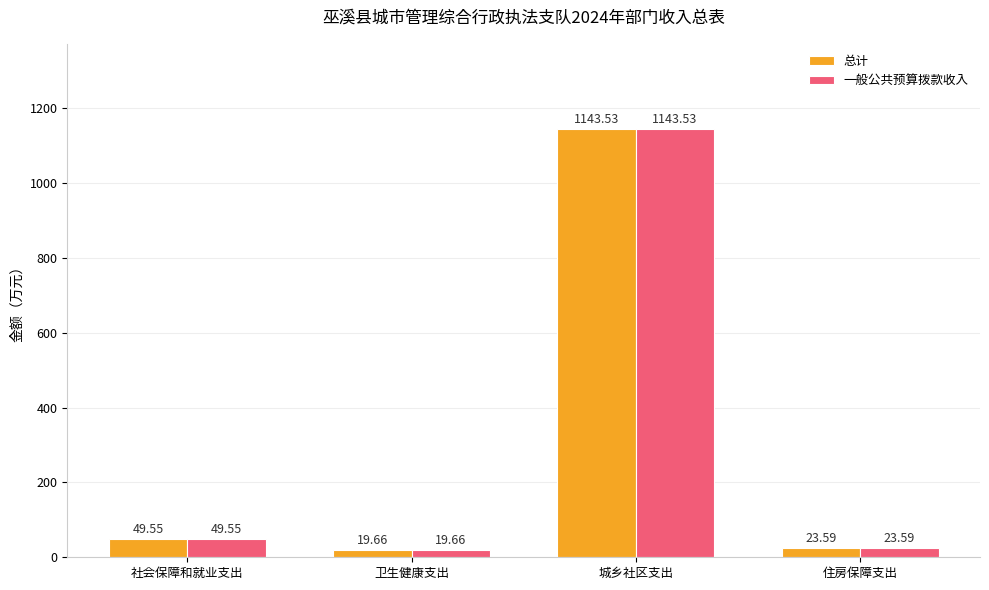

At which label does 一般公共预算拨款收入 reach its minimum?

卫生健康支出